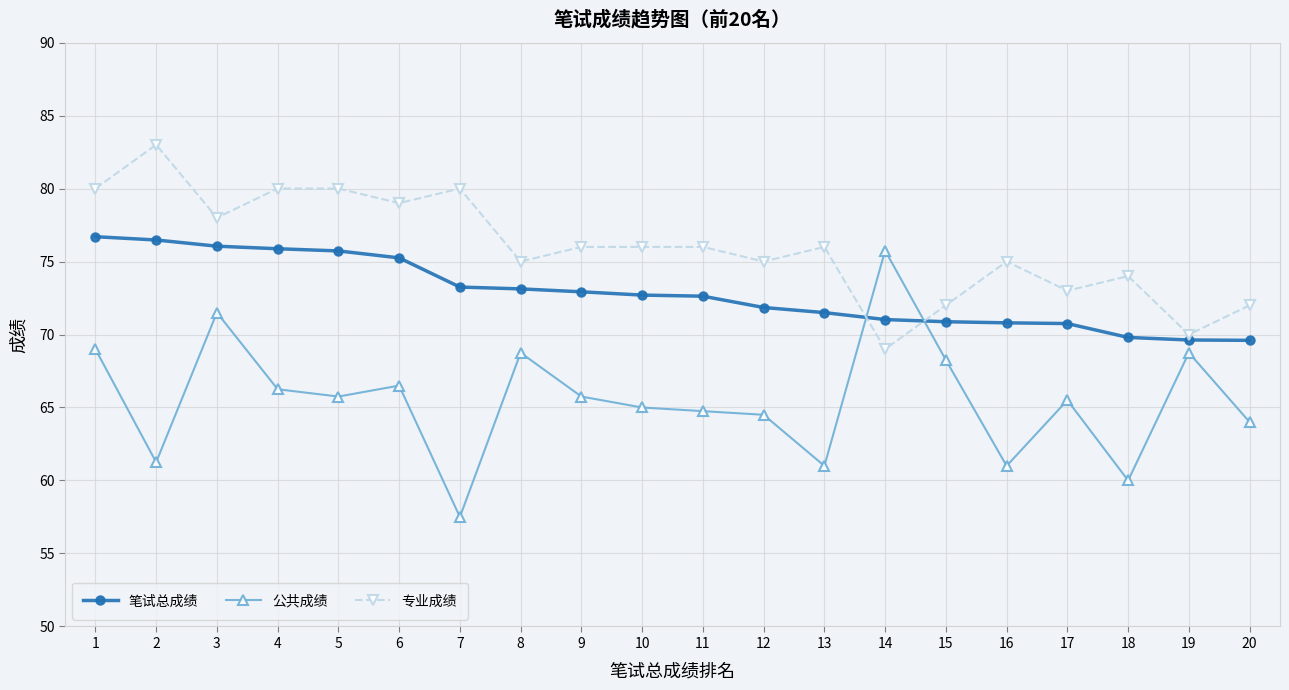

Rank the series by their average value, from highest to lowest.

专业成绩, 笔试总成绩, 公共成绩